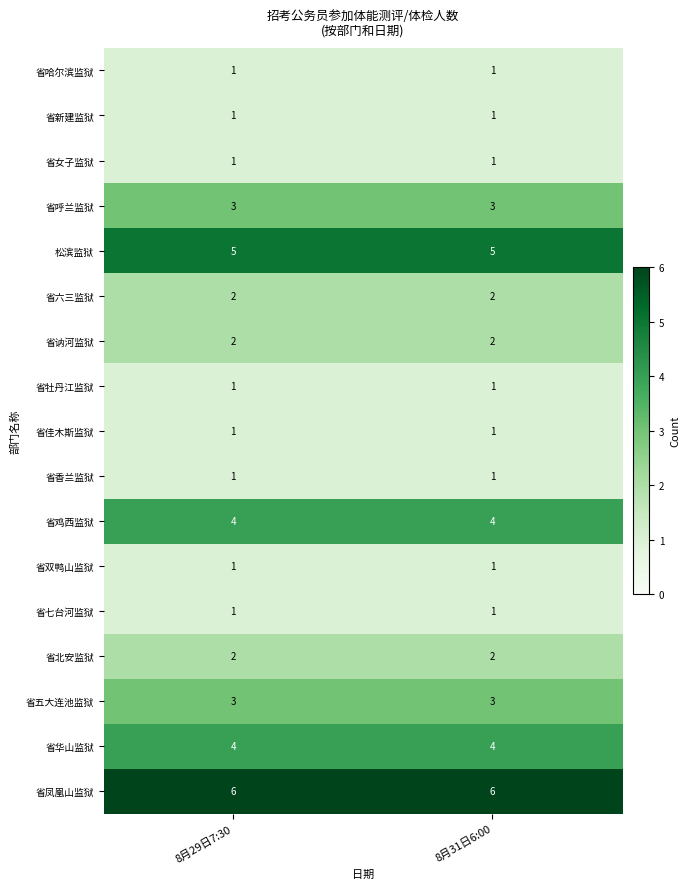

True or false: 省香兰监狱 has a value of 1 at 8月31日6:00.

True